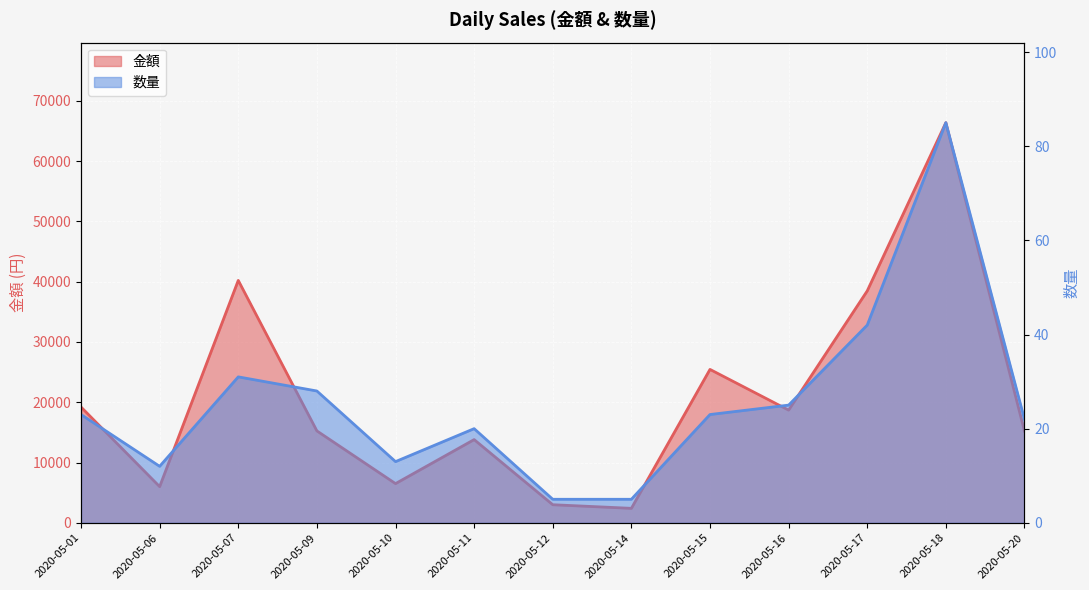

Which series has the largest total across all categories?

金額